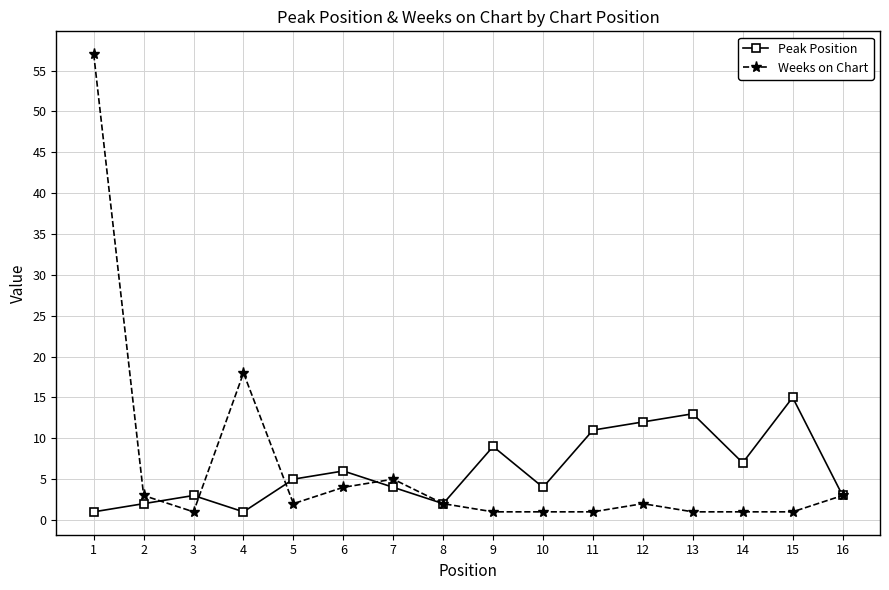

What is the value of the Weeks on Chart point at the 16th from the left?

3